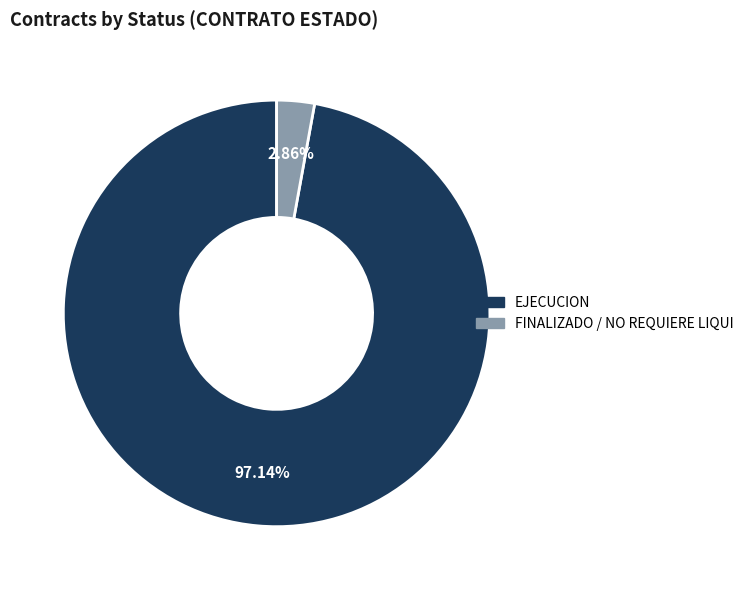

What is the largest slice in the pie chart?

EJECUCION